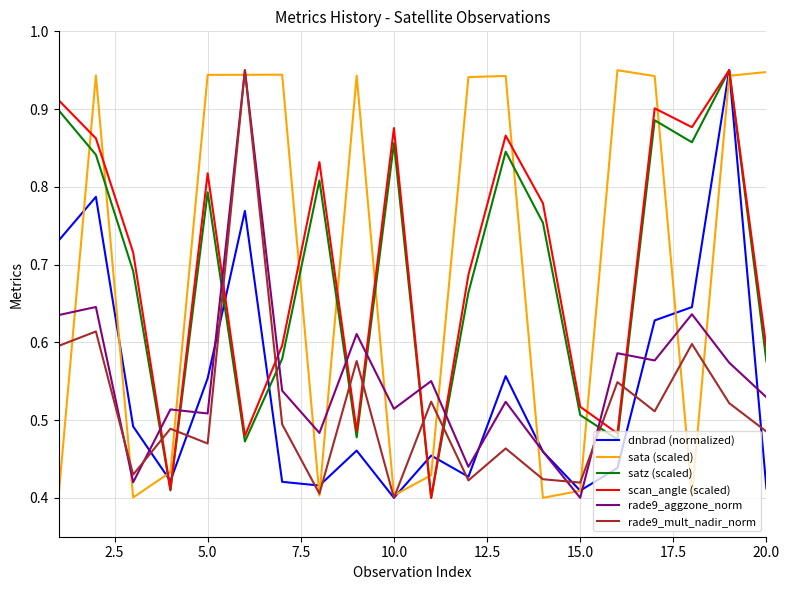

True or false: rade9_aggzone_norm and satz (scaled) intersect in this chart.

True